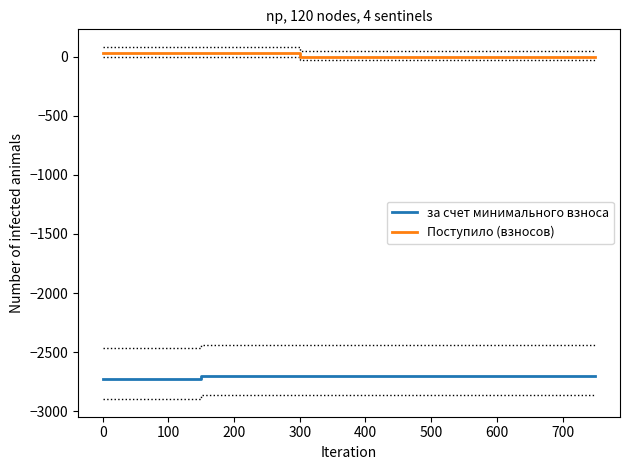

What is the minimum value for за счет минимального взноса?

-2730.8